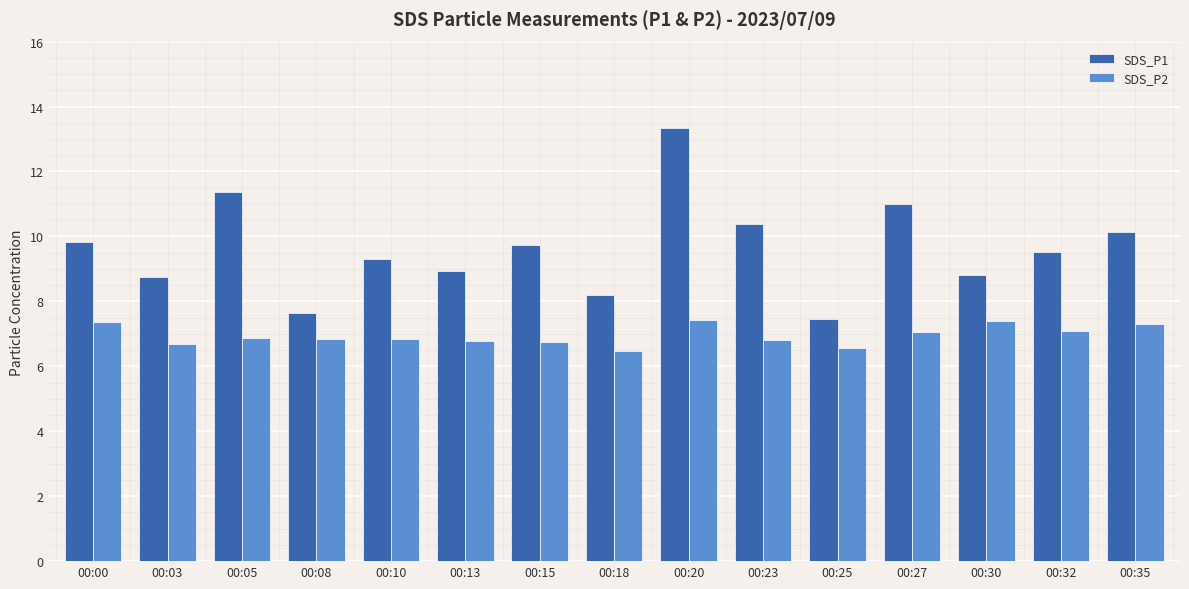

Is it true that SDS_P1 equals 11.0 at 00:27?

True